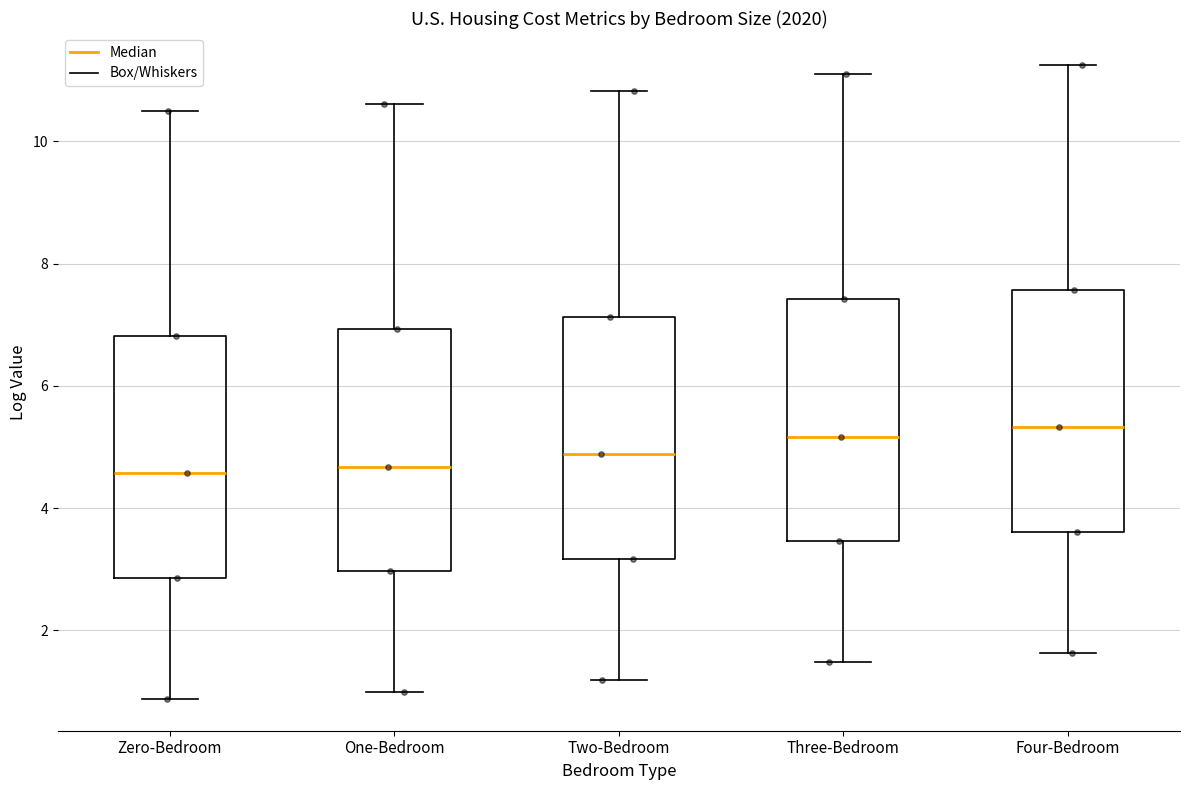

Where does the upper whisker of the box for Zero-Bedroom end on the y-axis? The values are not printed on the chart, so give them approximately, as read against the axis.

10.4